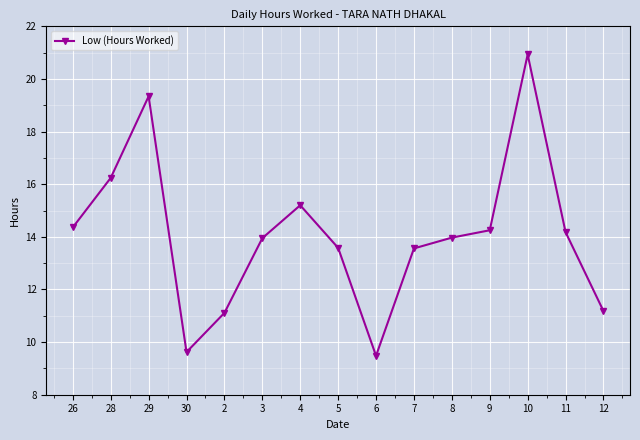

Is it true that the value at 6 is 14.9?

False